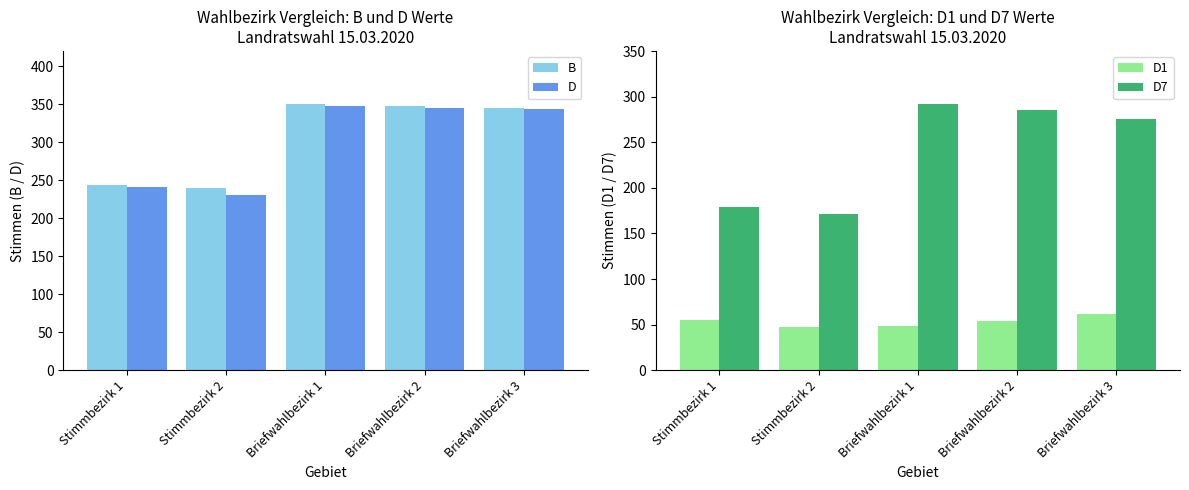

True or false: D1 has a value of 48 at Briefwahlbezirk 1.

True